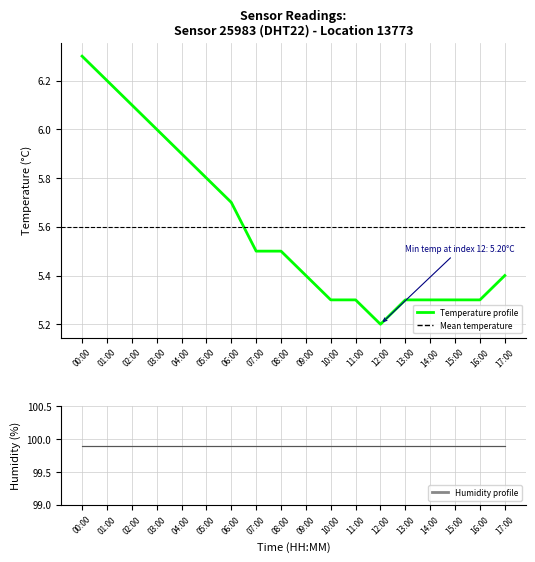

What is the label of the 3rd point from the left?

02:00